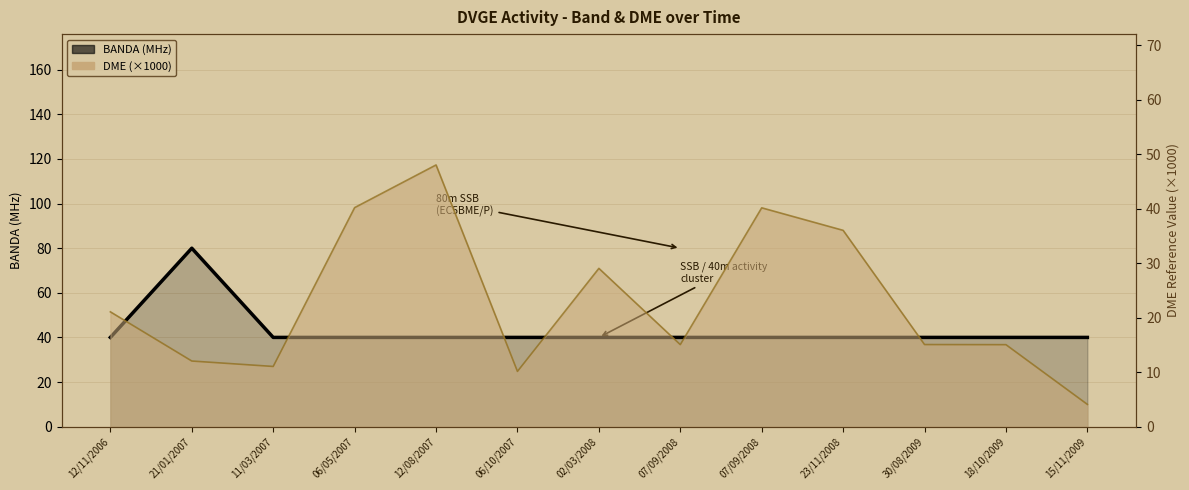

How many interior local peaks (higher than both neighbors) does the data have?

1